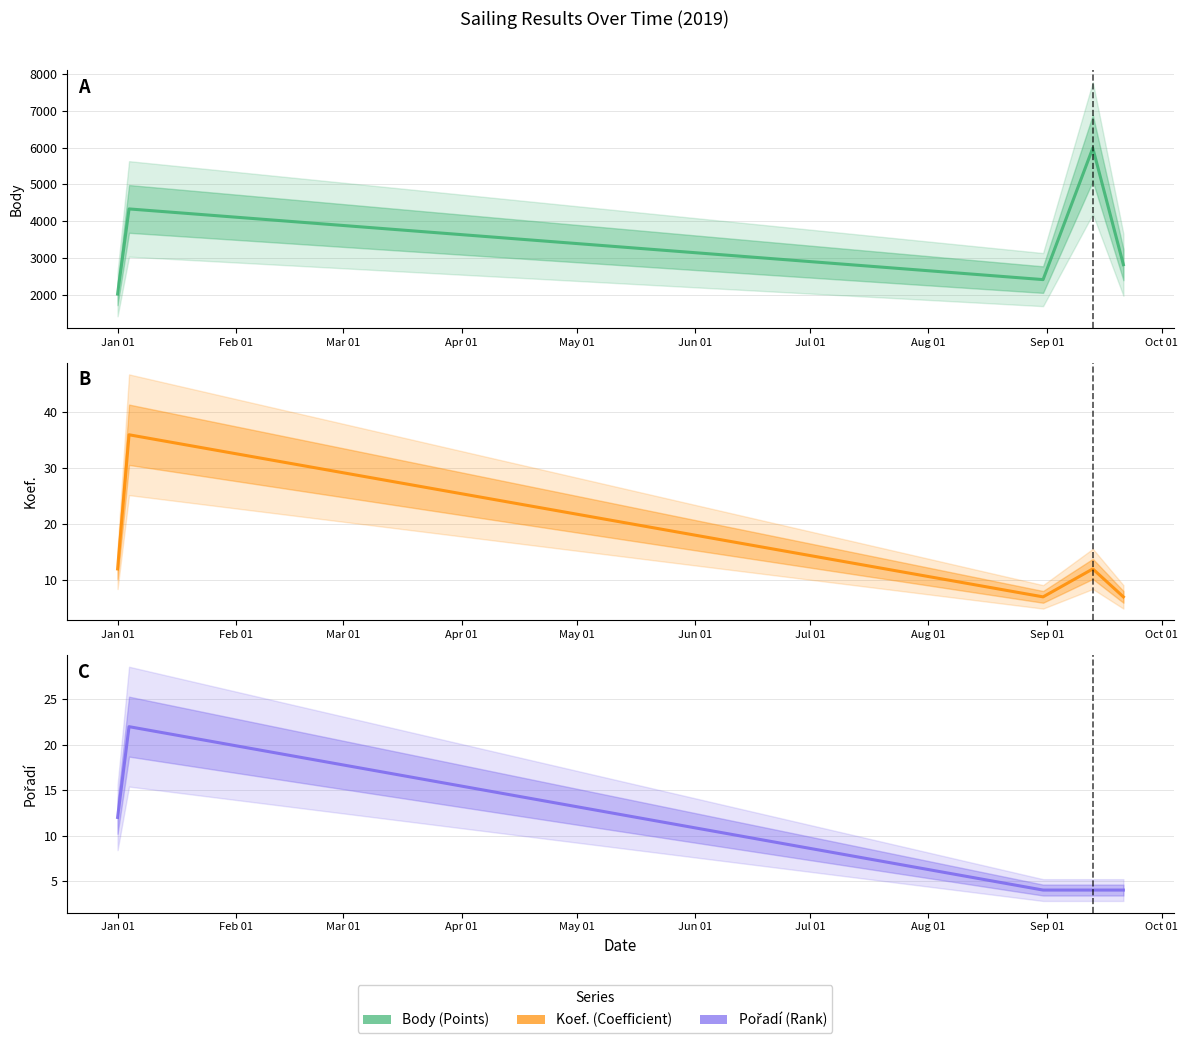

In Body, how many points are higher than both neighbors (excluding endpoints)?

2